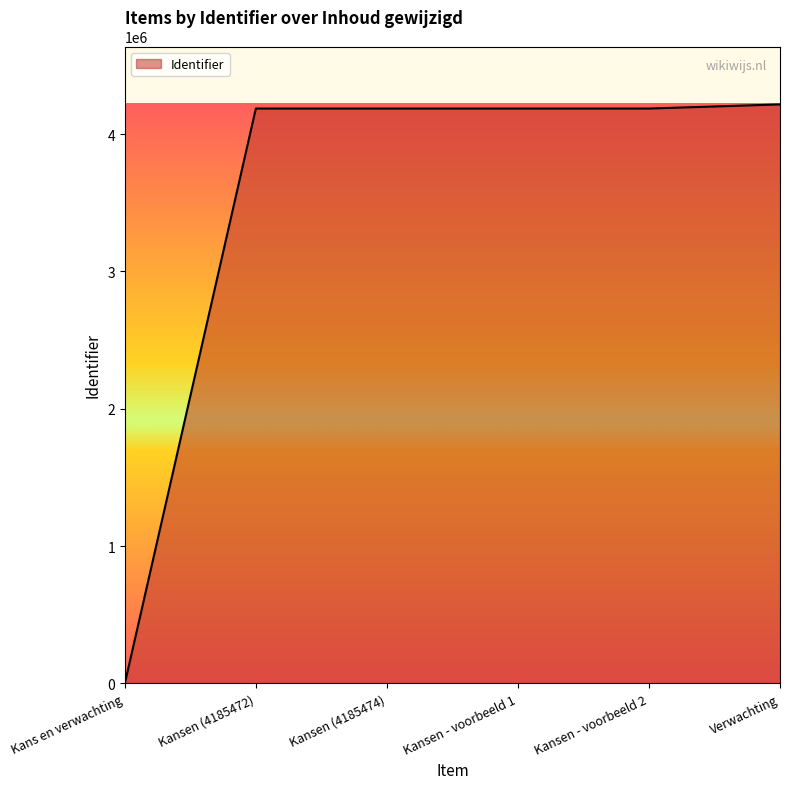

True or false: the data has more than 2 interior local peaks.

False